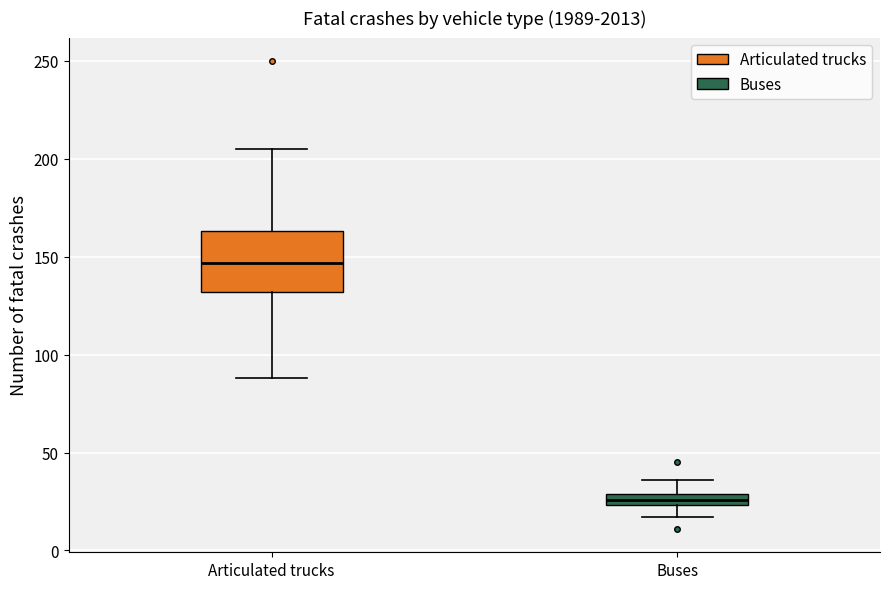

Where does the median line of the box for Articulated trucks sit on the y-axis? The values are not printed on the chart, so give them approximately, as read against the axis.

145